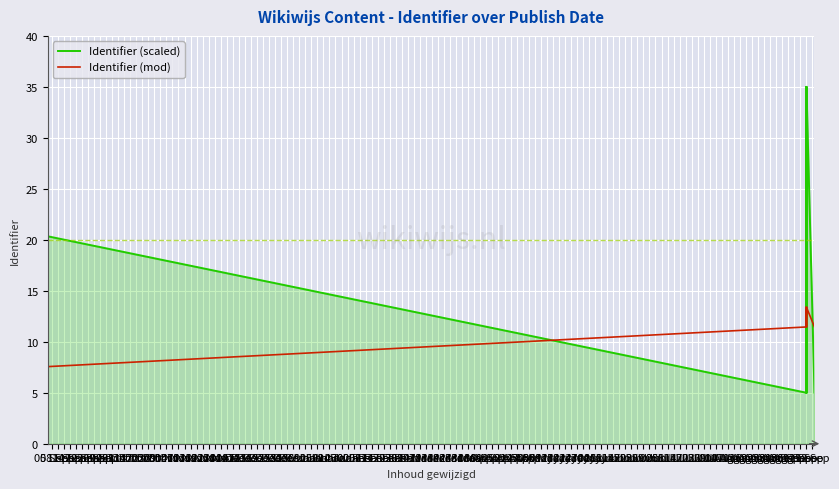

How many lines are shown in the chart?

2